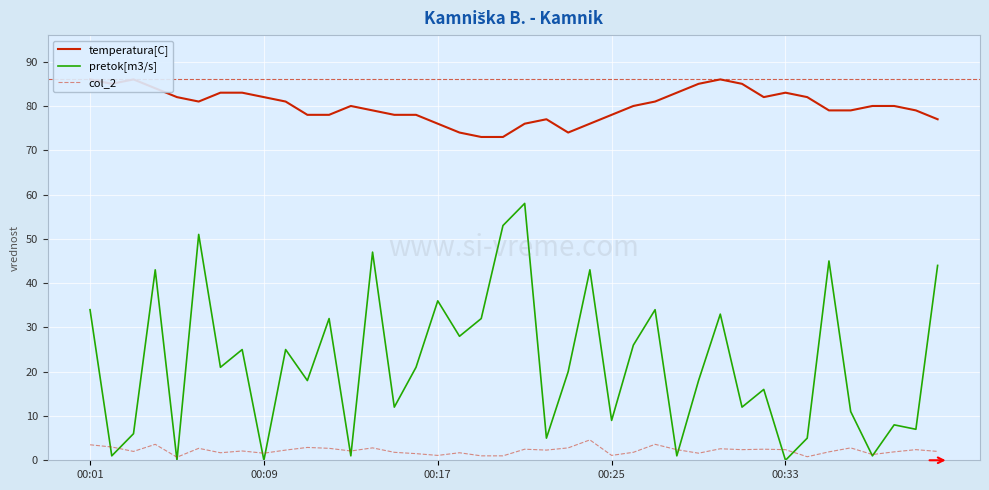

Is this an area chart (filled region under the line)?

No